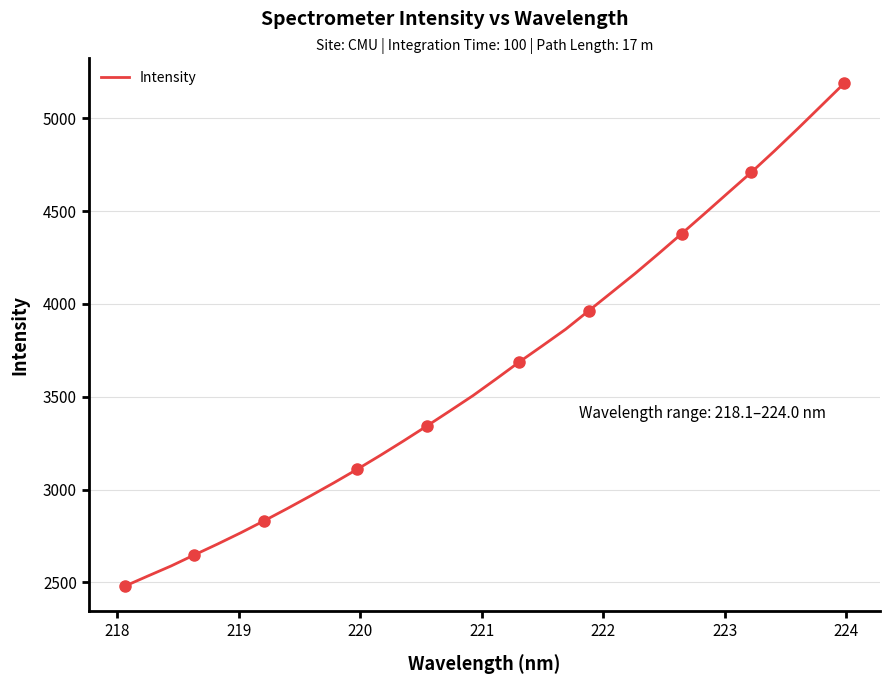

Is this an area chart (filled region under the line)?

No